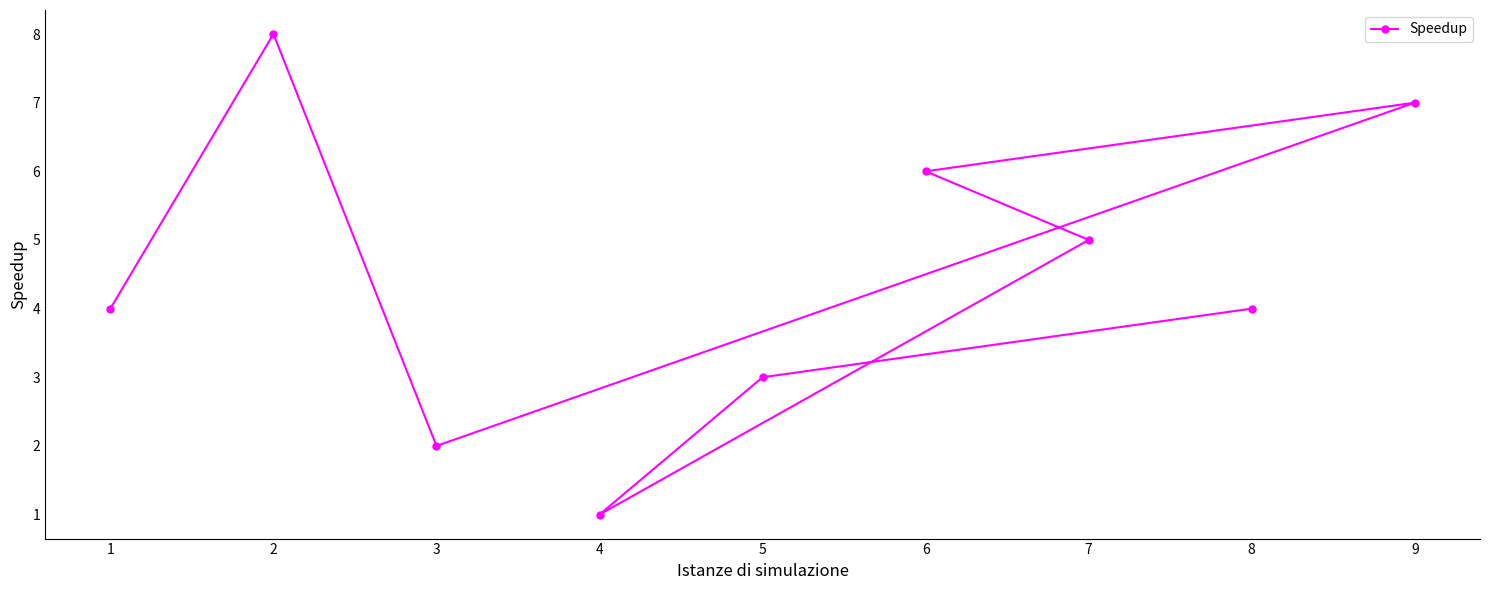

The chart shows a value of 1 at 4. True or false?

True